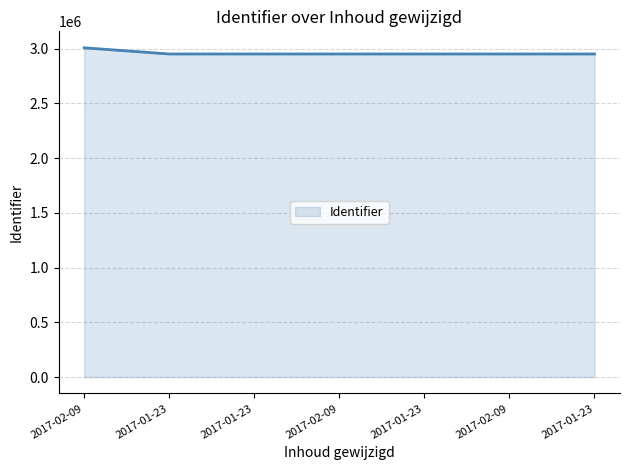

What is the label of the 6th point from the left?

2017-02-09